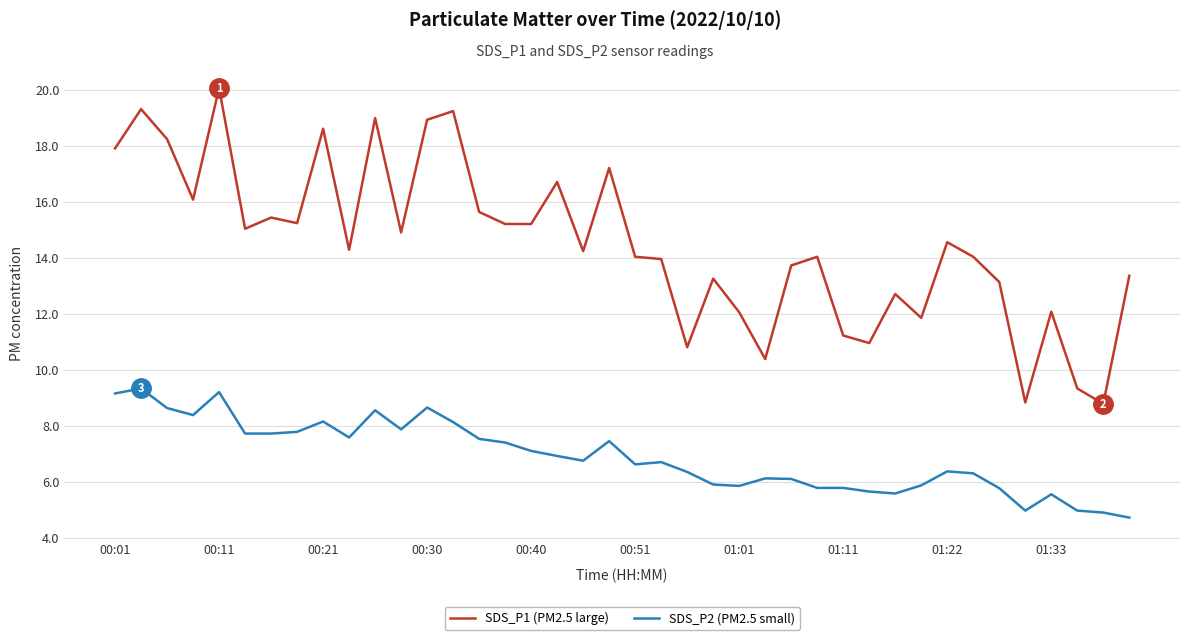

Which series has the largest total across all categories?

SDS_P1 (PM2.5 large)